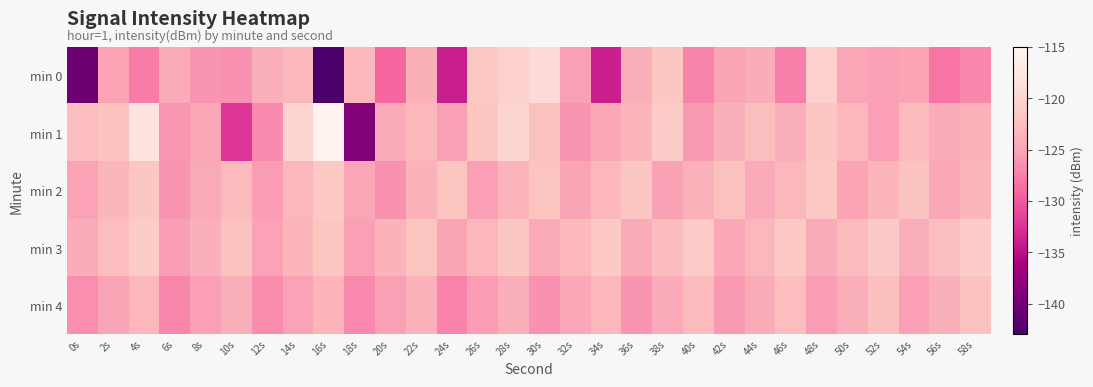

Reading left to right, extract all data points from this chart.

min 0: 0s=-140.3	2s=-125.0	4s=-127.8	6s=-124.5	8s=-126.1	10s=-126.3	12s=-124.1	14s=-123.1	16s=-142.7	18s=-123.2	20s=-129.1	22s=-124.0	24s=-134.0	26s=-121.6	28s=-120.4	30s=-119.2	32s=-125.3	34s=-133.9	36s=-124.1	38s=-121.7	40s=-127.2	42s=-124.9	44s=-124.3	46s=-127.6	48s=-120.5	50s=-124.8	52s=-125.3	54s=-125.0	56s=-128.2	58s=-127.0
min 1: 0s=-122.7	2s=-122.2	4s=-117.8	6s=-126.0	8s=-124.8	10s=-132.3	12s=-126.8	14s=-119.9	16s=-115.6	18s=-138.9	20s=-124.5	22s=-123.1	24s=-125.3	26s=-121.8	28s=-119.9	30s=-122.4	32s=-126.1	34s=-124.7	36s=-123.5	38s=-121.2	40s=-125.8	42s=-123.9	44s=-122.6	46s=-124.1	48s=-121.7	50s=-123.3	52s=-125.5	54s=-122.9	56s=-124.3	58s=-123.7
min 2: 0s=-125.1	2s=-123.4	4s=-121.8	6s=-126.2	8s=-124.6	10s=-122.9	12s=-125.7	14s=-123.2	16s=-121.5	18s=-124.8	20s=-126.3	22s=-123.7	24s=-121.9	26s=-125.4	28s=-123.6	30s=-122.1	32s=-124.9	34s=-123.3	36s=-121.7	38s=-125.2	40s=-123.8	42s=-122.4	44s=-124.5	46s=-123.1	48s=-121.6	50s=-125.0	52s=-123.5	54s=-122.2	56s=-124.7	58s=-123.4
min 3: 0s=-124.2	2s=-122.7	4s=-121.1	6s=-125.6	8s=-123.9	10s=-122.3	12s=-125.1	14s=-123.5	16s=-121.8	18s=-125.3	20s=-123.7	22s=-122.1	24s=-124.9	26s=-123.3	28s=-121.7	30s=-124.6	32s=-123.0	34s=-121.4	36s=-124.3	38s=-122.8	40s=-121.2	42s=-124.7	44s=-123.1	46s=-121.5	48s=-124.4	50s=-122.9	52s=-121.3	54s=-124.1	56s=-122.6	58s=-121.0
min 4: 0s=-126.5	2s=-124.9	4s=-123.3	6s=-127.1	8s=-125.5	10s=-123.9	12s=-126.7	14s=-125.1	16s=-123.5	18s=-126.9	20s=-125.3	22s=-123.7	24s=-127.3	26s=-125.7	28s=-124.1	30s=-126.3	32s=-124.7	34s=-123.1	36s=-126.1	38s=-124.5	40s=-122.9	42s=-125.9	44s=-124.3	46s=-122.7	48s=-125.7	50s=-124.1	52s=-122.5	54s=-125.5	56s=-123.9	58s=-122.3